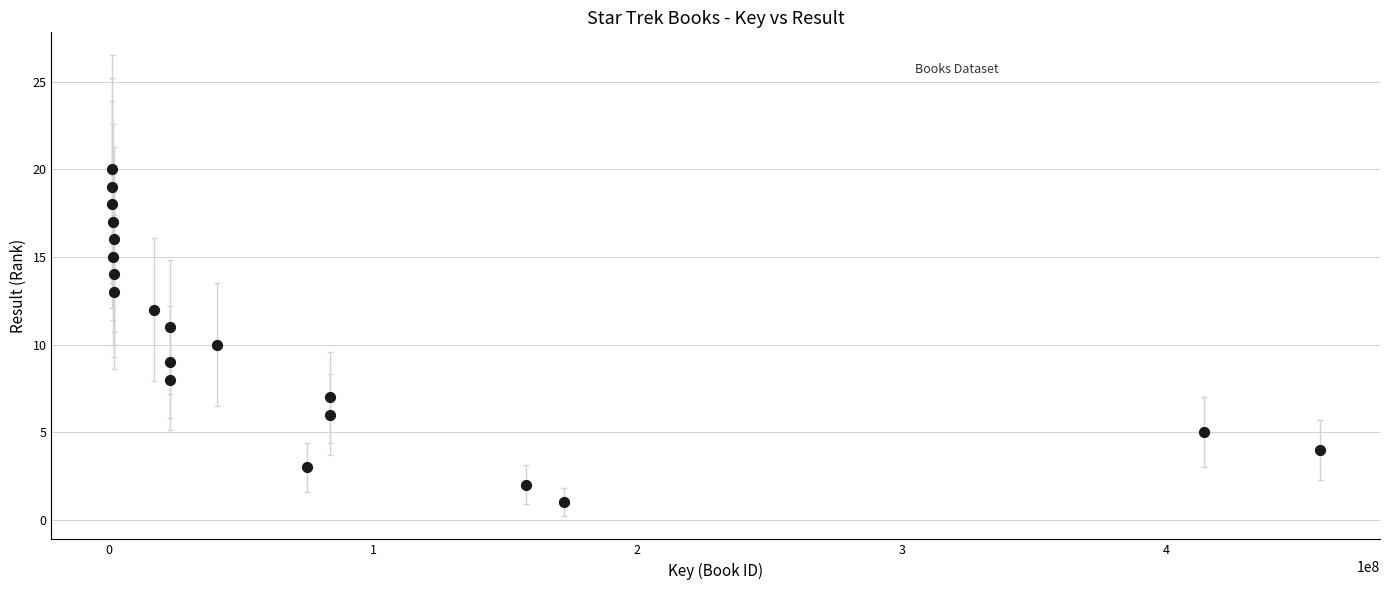

What is the range of Y values (max minus min)?

19